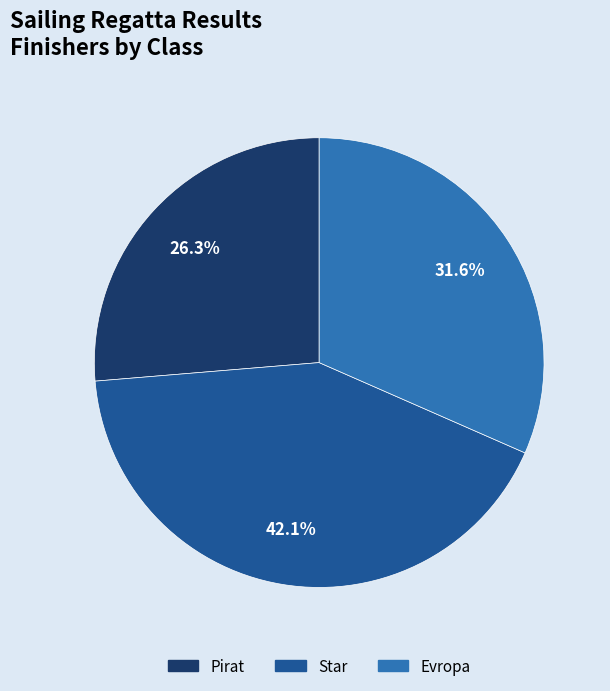

To the nearest percent, what percentage of the pie is Evropa?

32%